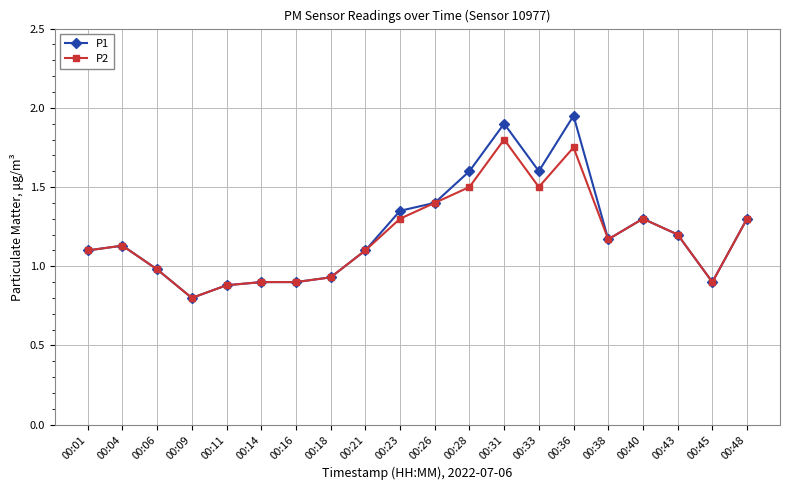

Rank the series by their maximum value, from lowest to highest.

P2, P1